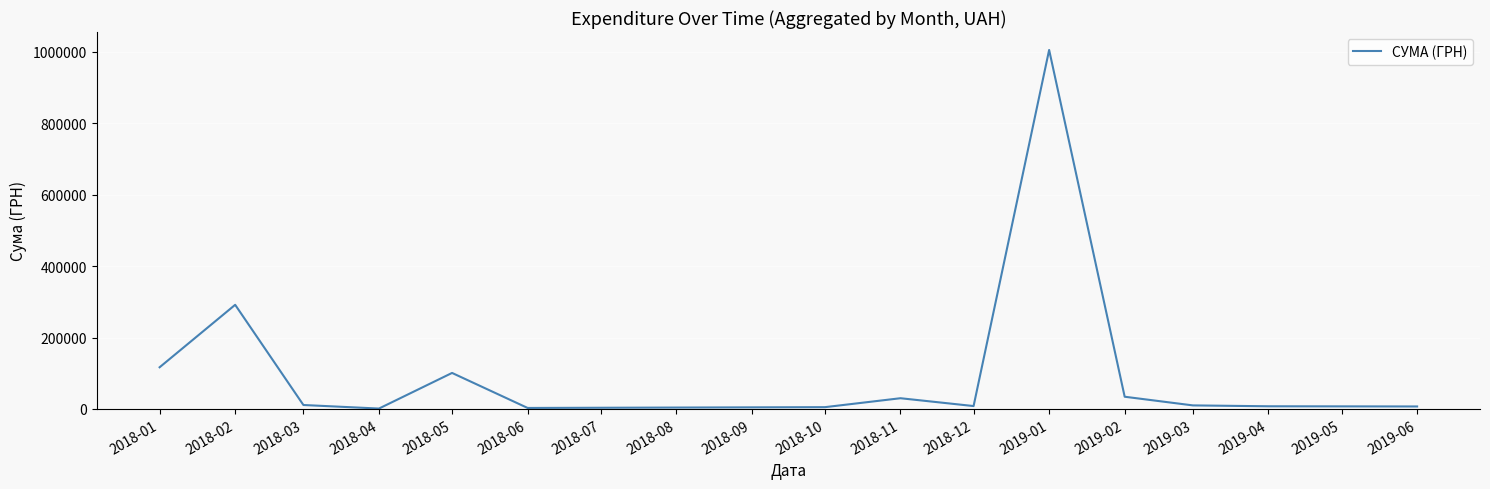

Where does the data first go above 11089?

2018-01